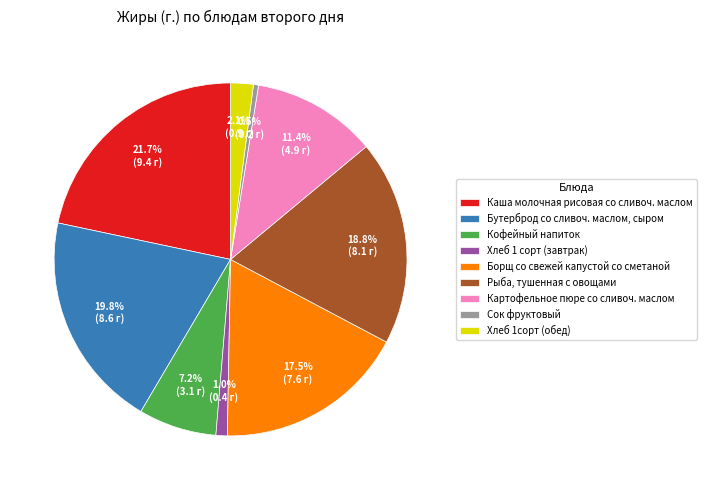

Which has a higher value, Борщ со свежей капустой со сметаной or Каша молочная рисовая со сливоч. маслом?

Каша молочная рисовая со сливоч. маслом